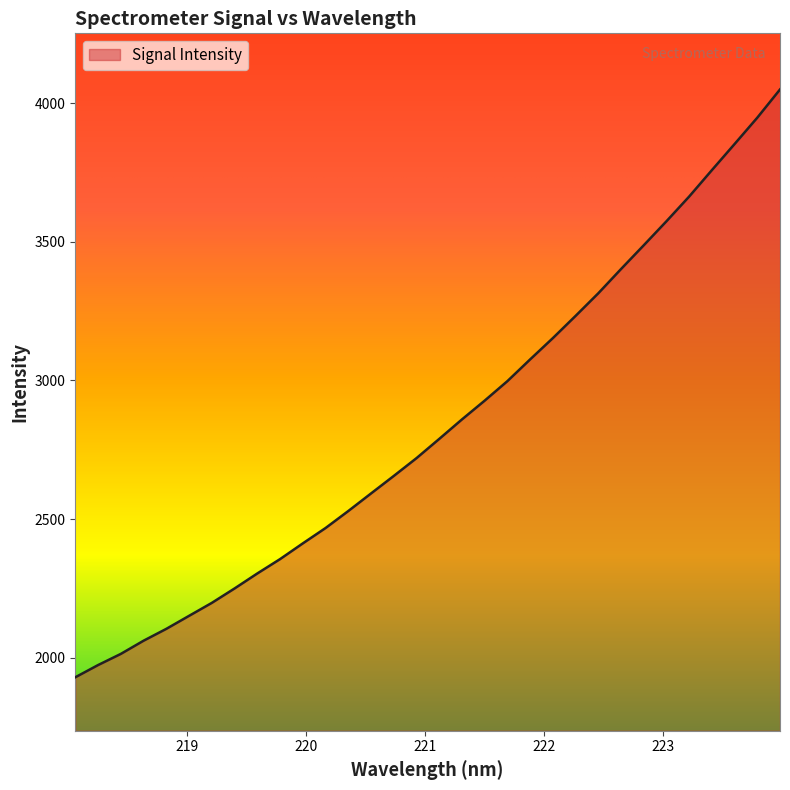

What is the minimum value shown in the chart?

1929.3